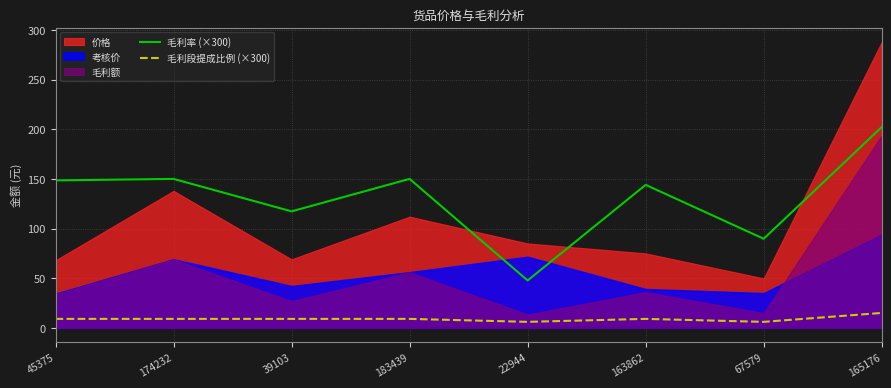

Where is 毛利率 (×300) nearest to the value 124?

39103